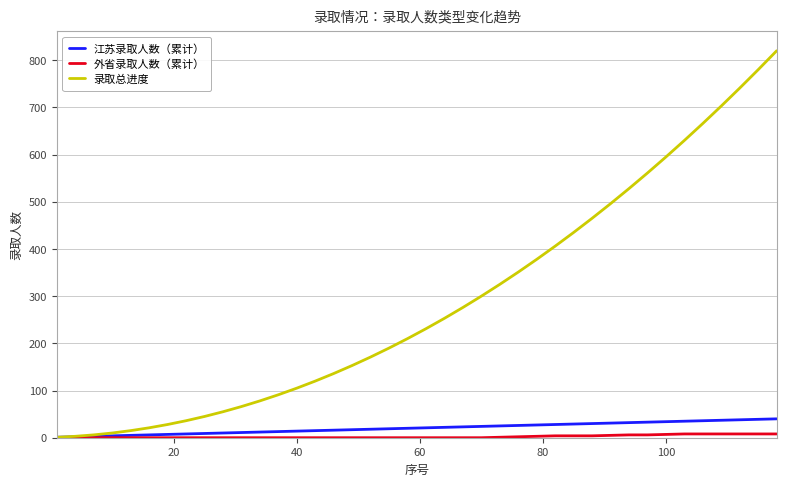

What is the maximum value shown in the chart?

820